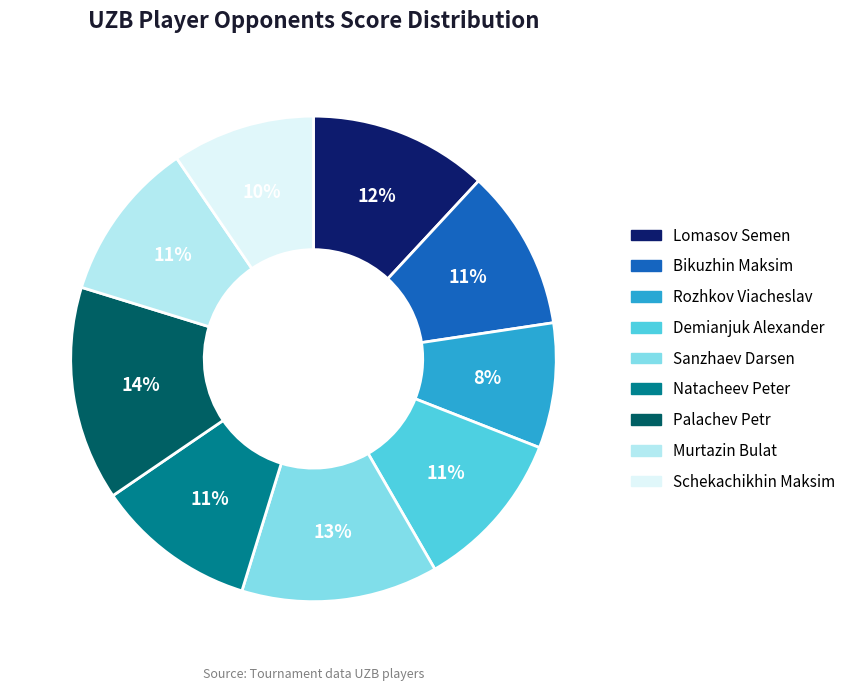

Which slice is the largest?

Palachev Petr